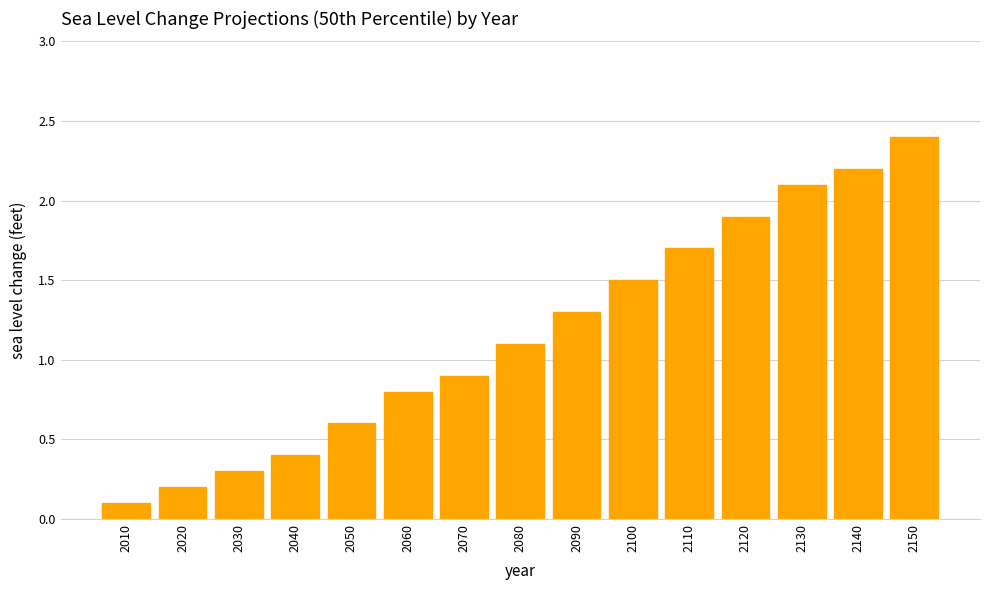

Reading left to right, list all the values displayed in this chart.

2010=0.1	2020=0.2	2030=0.3	2040=0.4	2050=0.6	2060=0.8	2070=0.9	2080=1.1	2090=1.3	2100=1.5	2110=1.7	2120=1.9	2130=2.1	2140=2.2	2150=2.4